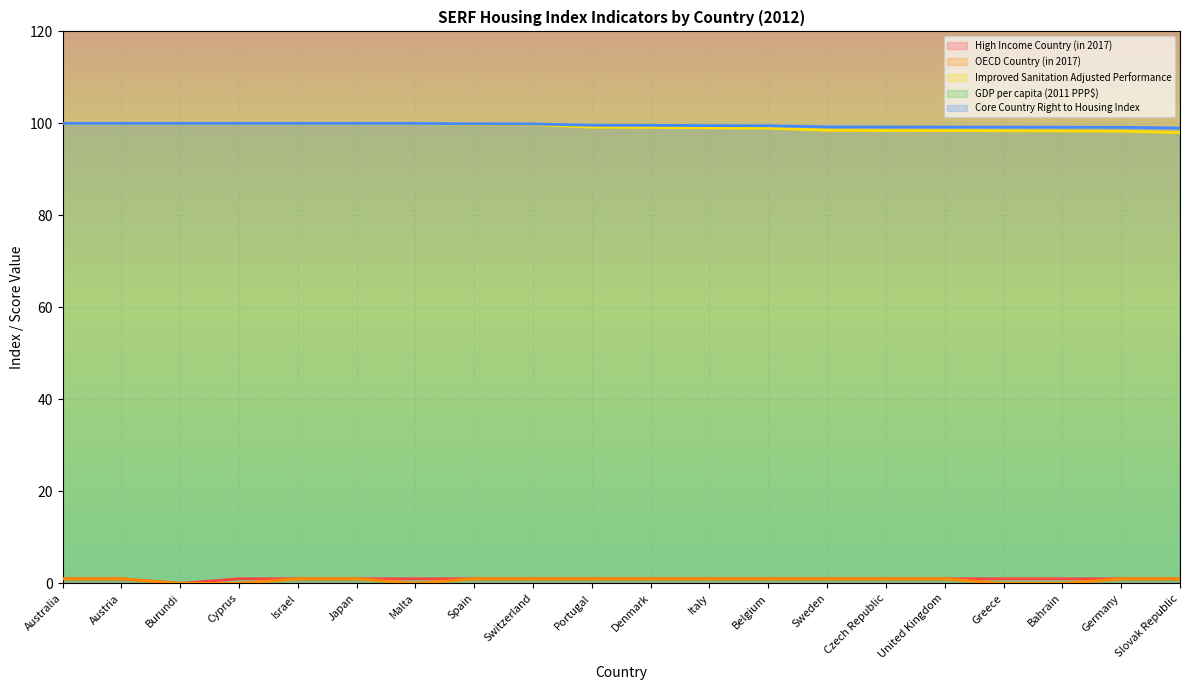

What is the sum of all OECD Country (in 2017) values?

15.0